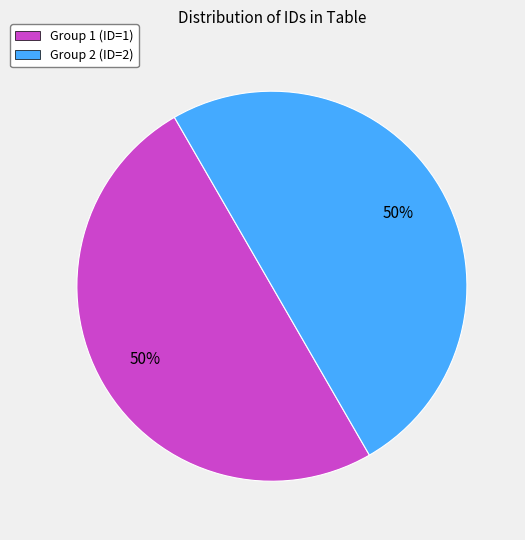

To the nearest percent, what is the average slice percentage?

50%